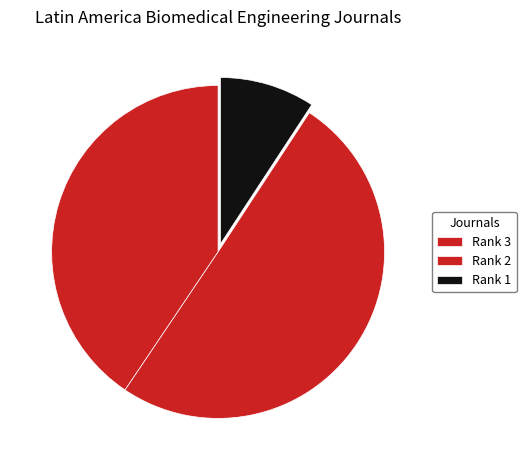

Count the number of slices in the pie.

3